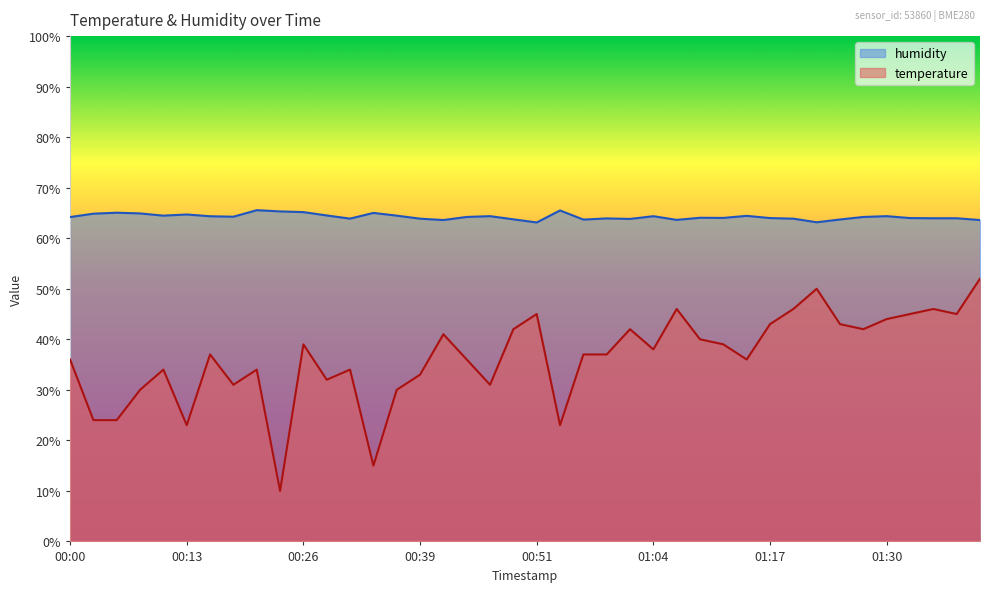

What is the lowest value of the temperature series?

10.0